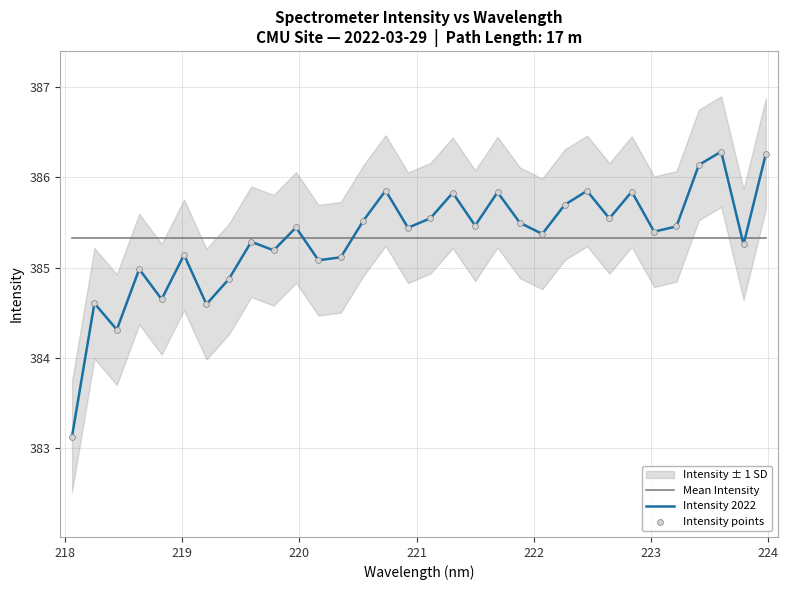

What is the maximum value for Intensity 2022?

386.3